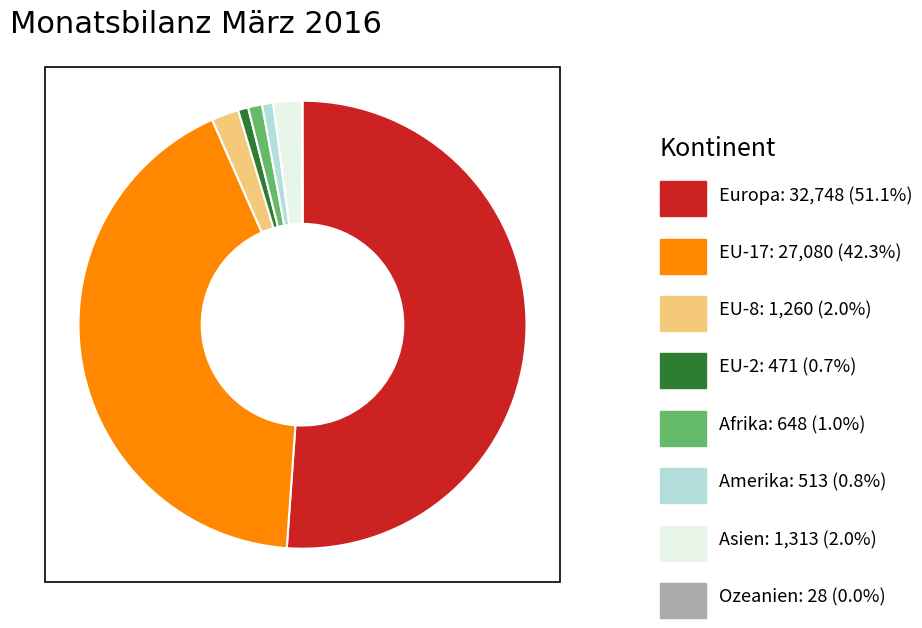

What is the majority slice?

Europa